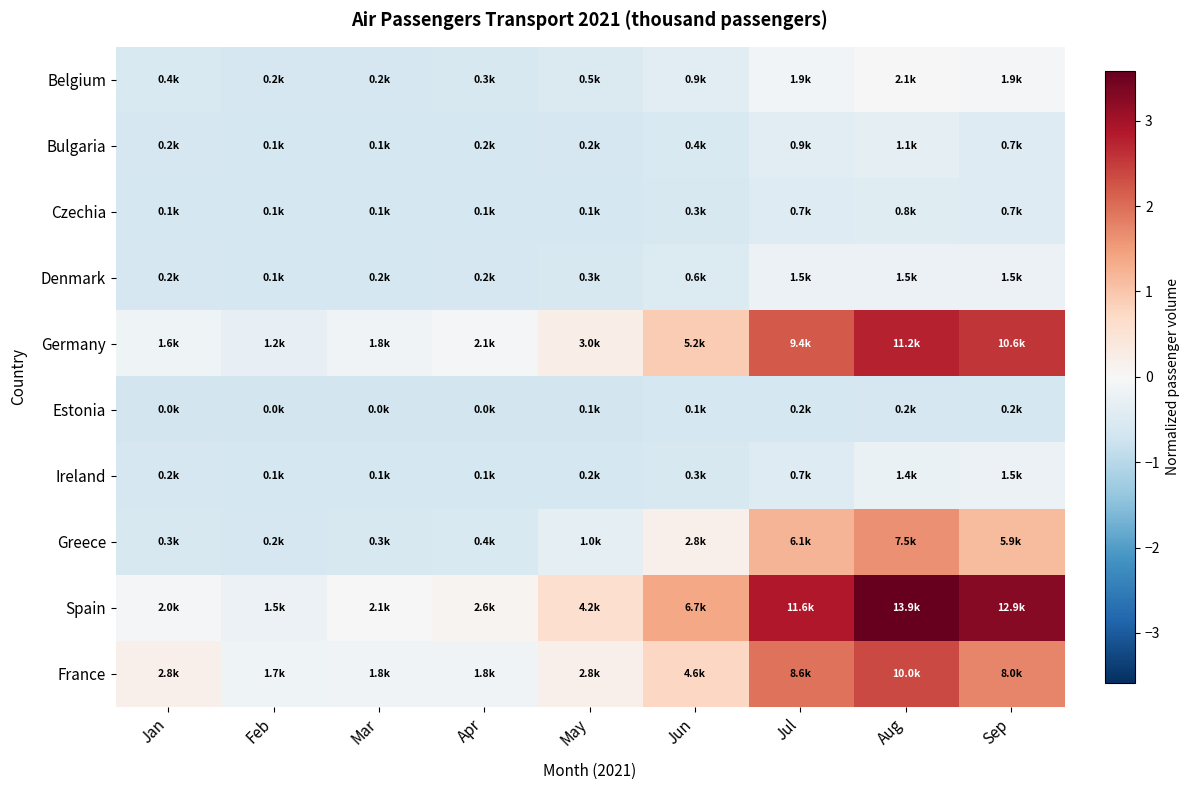

How many distinct data groups are displayed?

10